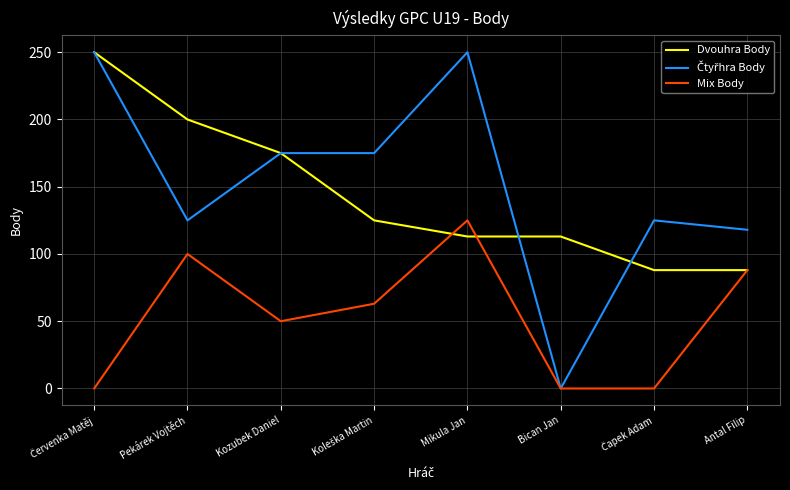

True or false: Dvouhra Body has more than 1 points higher than both neighbors.

False